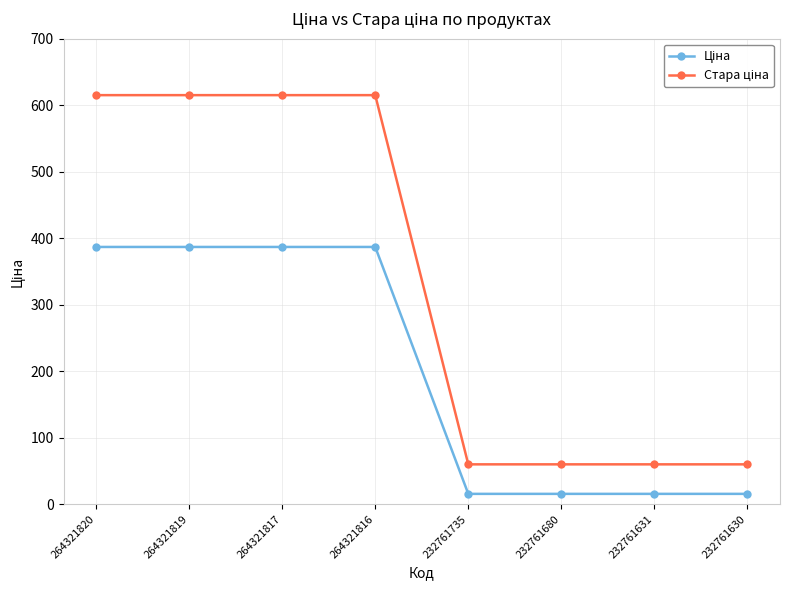

What is the difference between the highest and lowest values at 232761631?

44.4